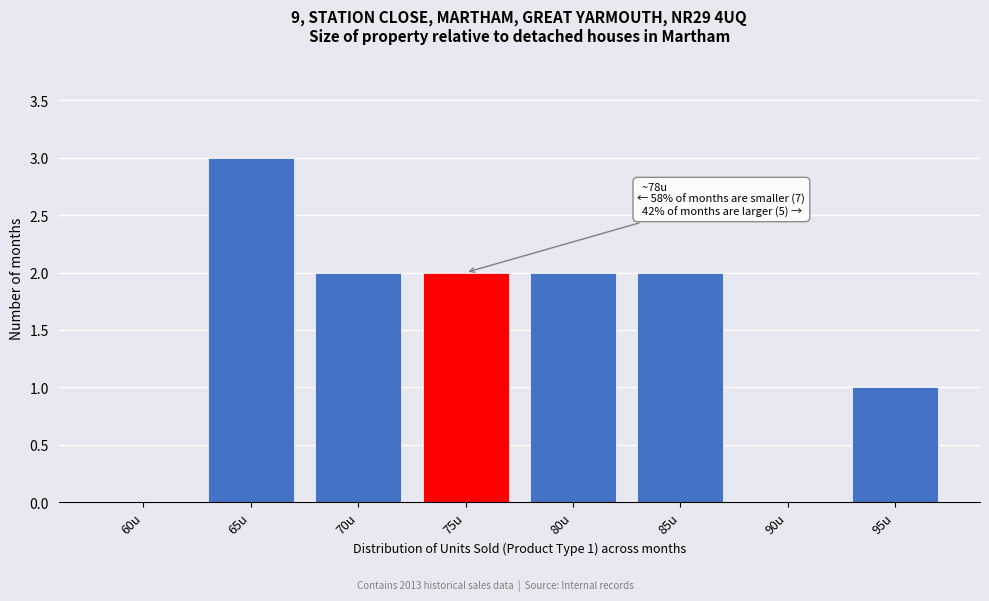

Reading right to left, extract all data points from this chart.

95u=1	90u=0	85u=2	80u=2	75u=2	70u=2	65u=3	60u=0